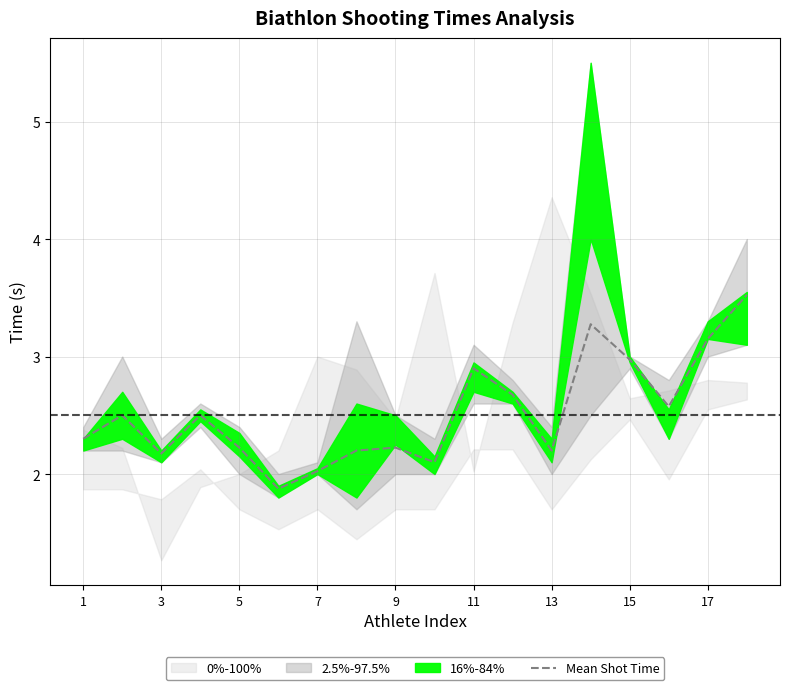

What is the highest value of the Mean Shot Time series?

3.5